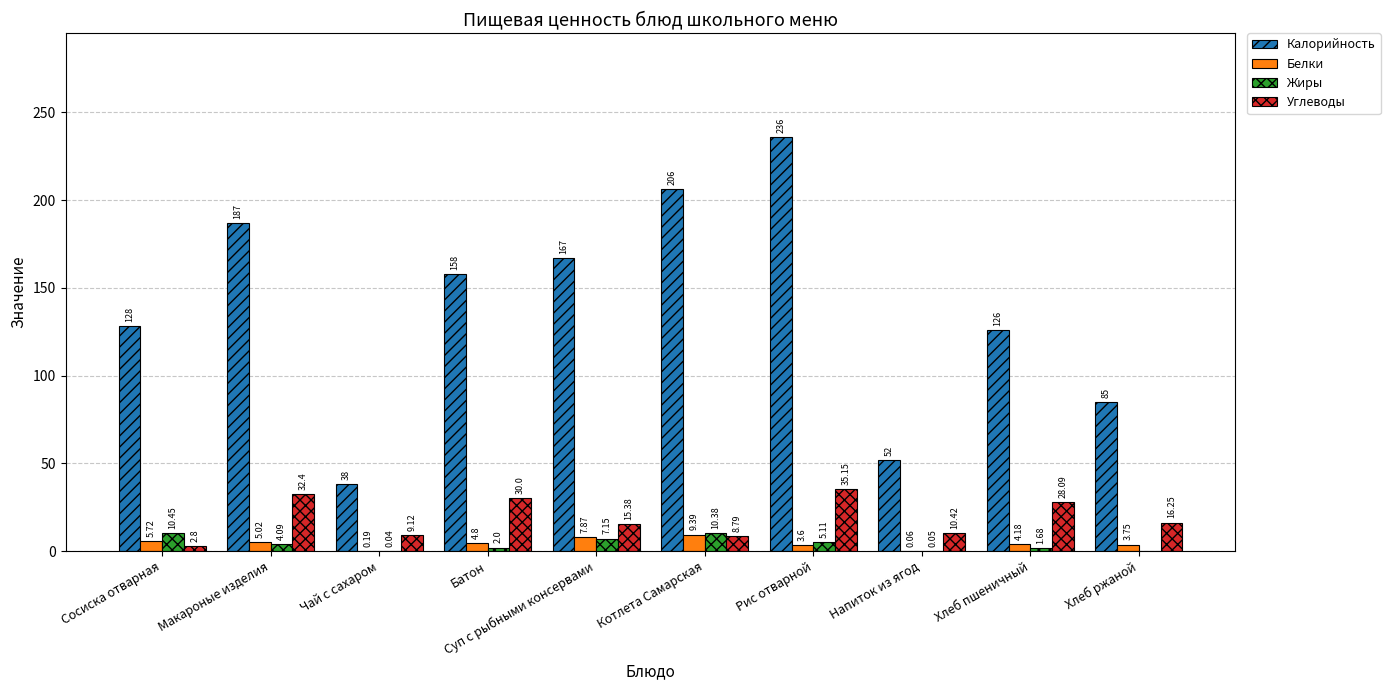

Are the bars grouped side by side (vs. stacked)?

Yes